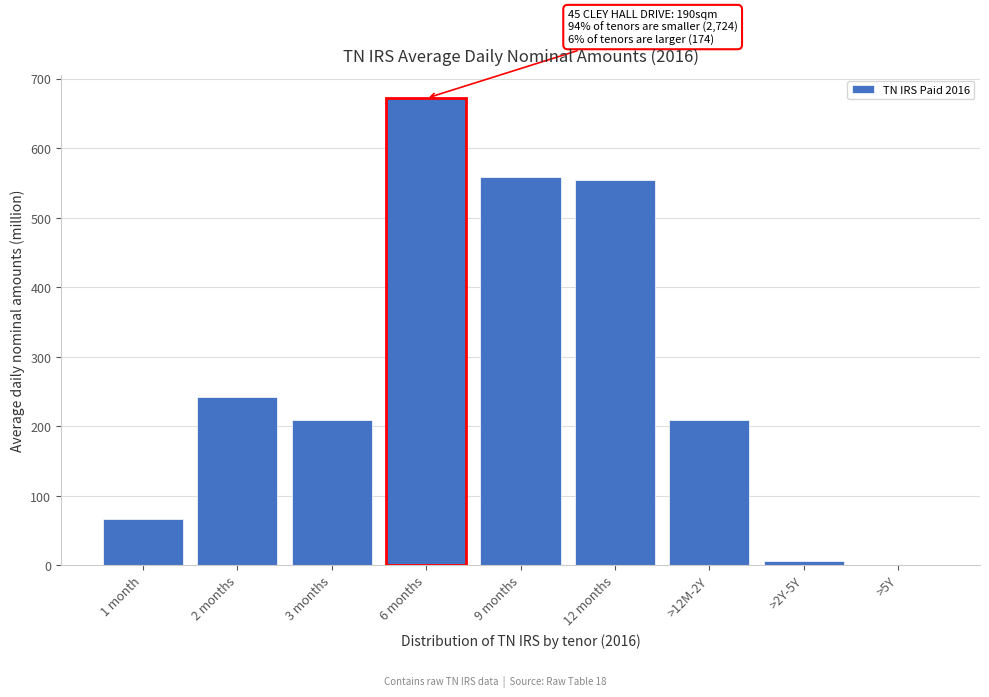

What is the sum of all values?

2516.2